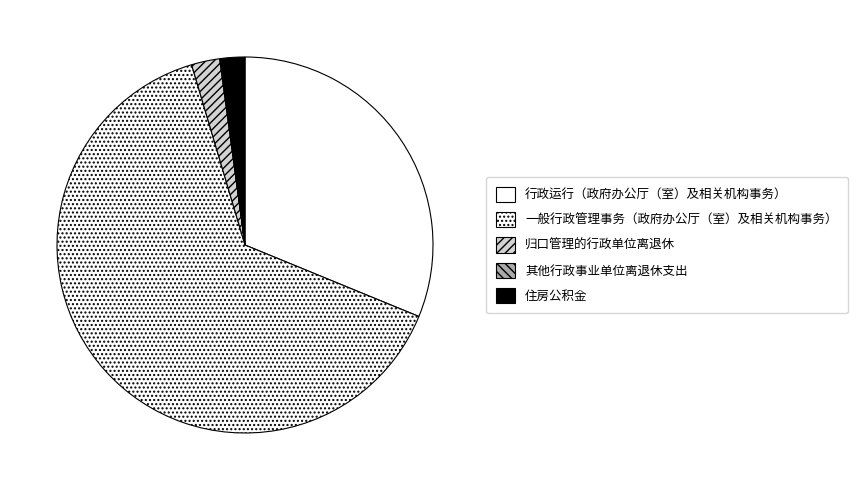

Count the number of slices in the pie.

5